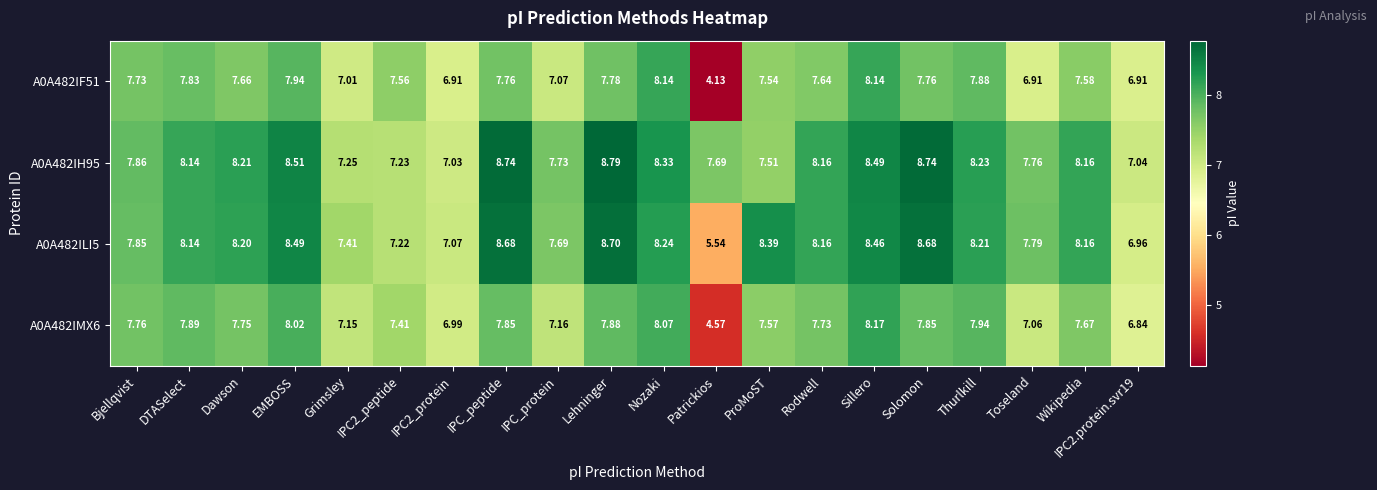

Which category has the lowest value in the A0A482IF51 series?

Patrickios